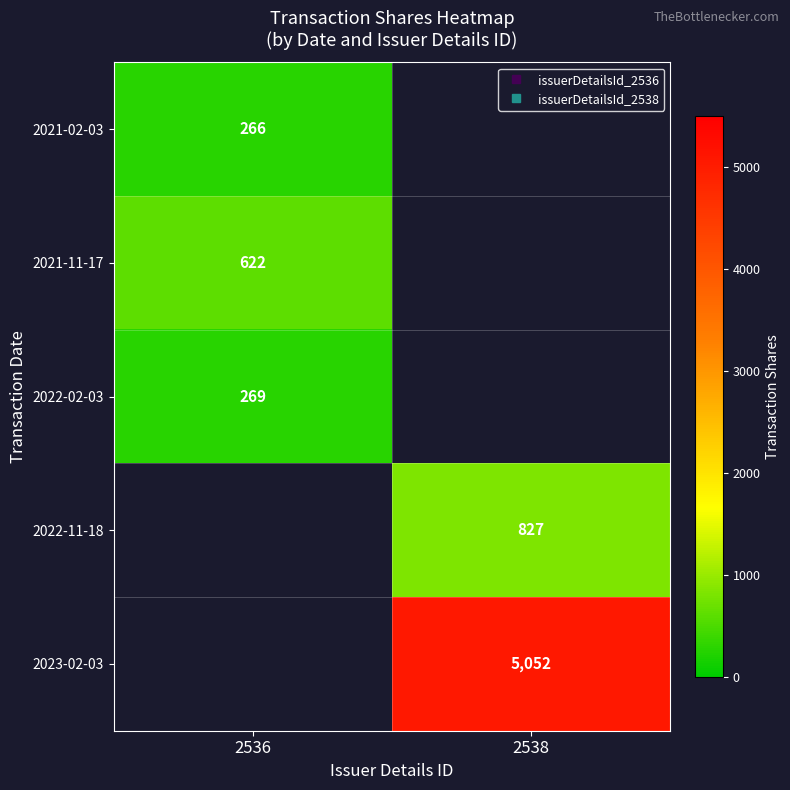

At which label does 2022-02-03 reach its peak?

2536